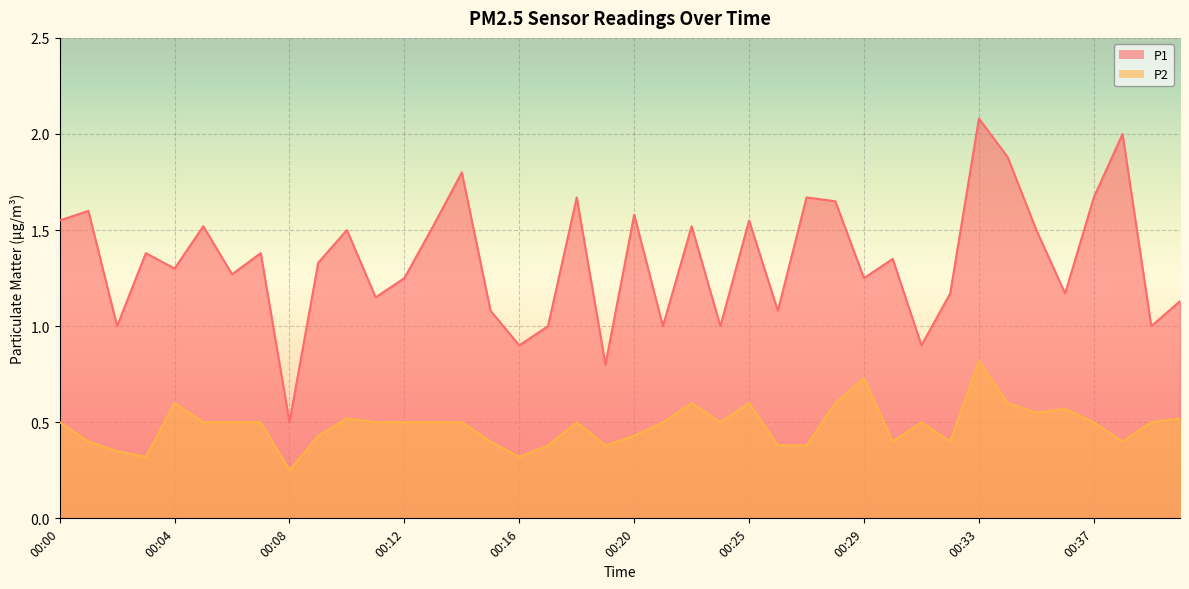

The value of P2 at 00:16 is 0.3. True or false?

True